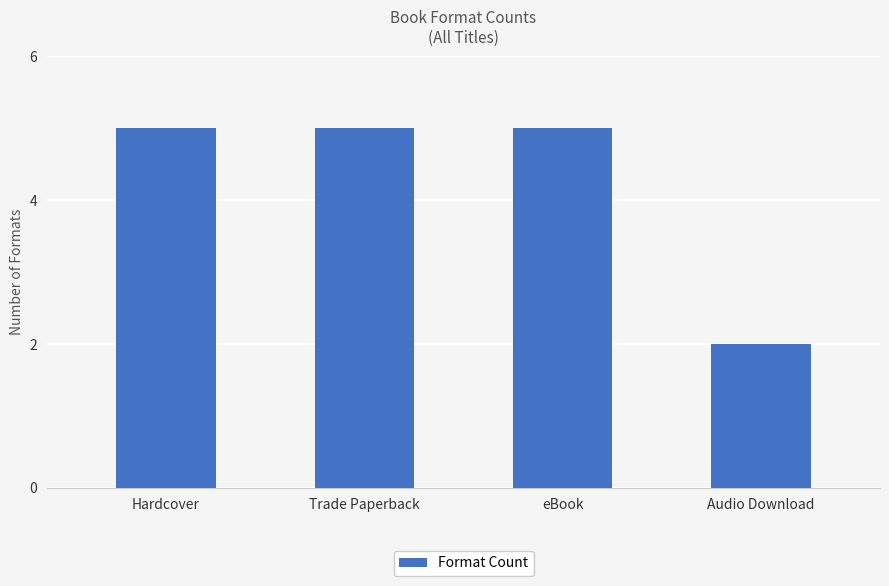

What is the average value?

4